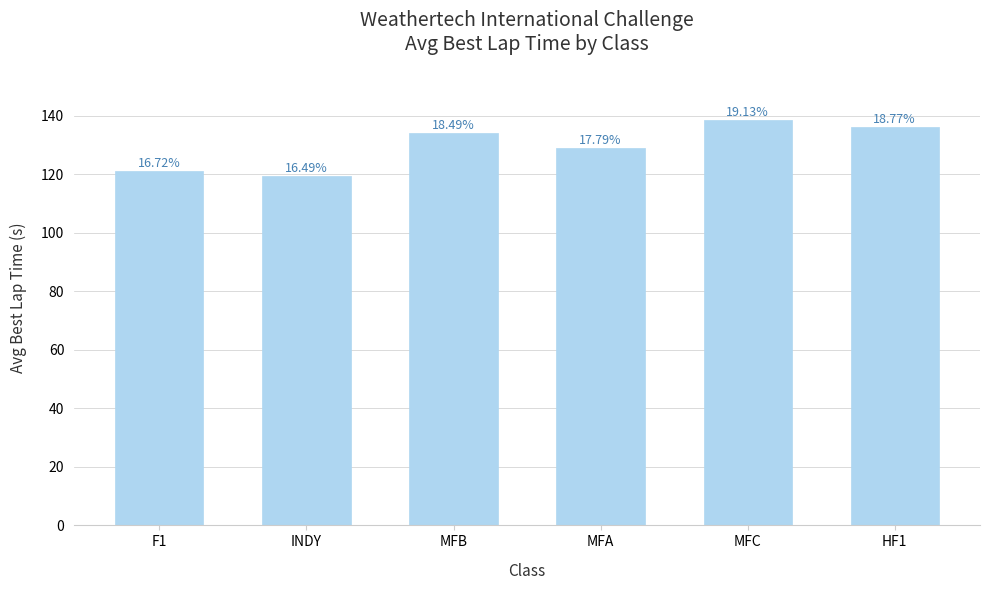

Are the bars horizontal?

No